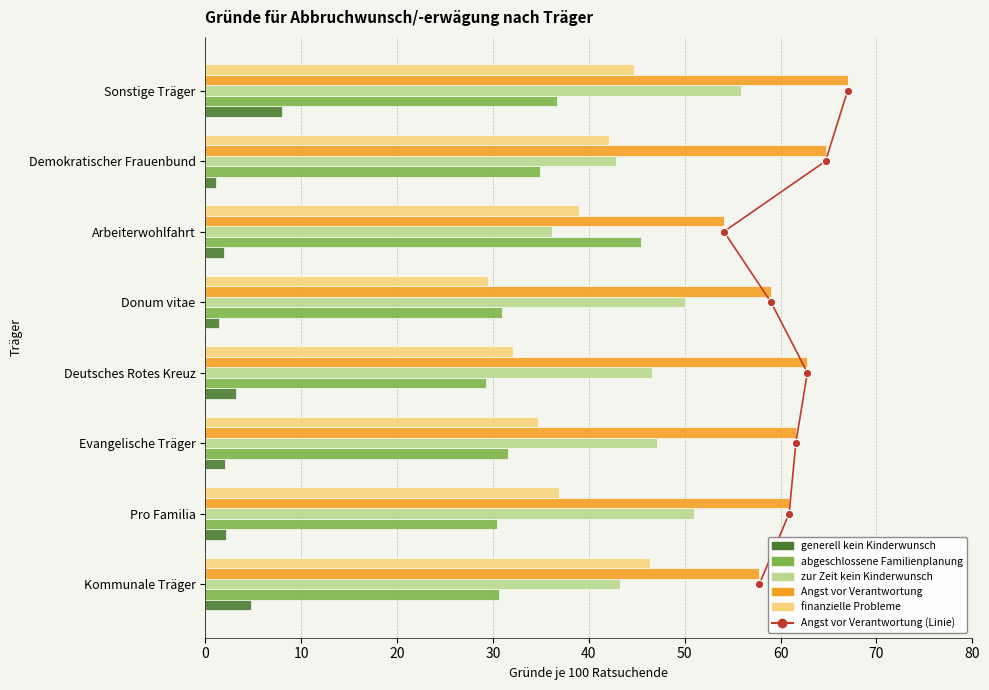

At how many categories does at least one series exceed 0?

8